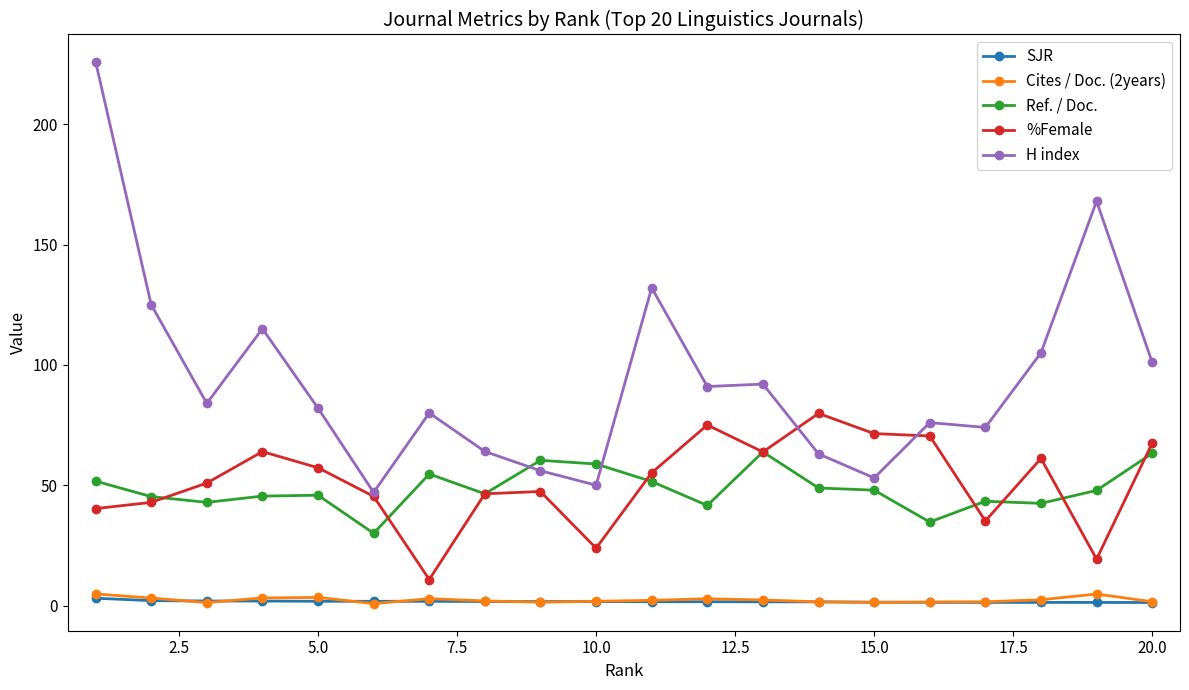

What is the value of the %Female point at the 5th from the left?

57.2